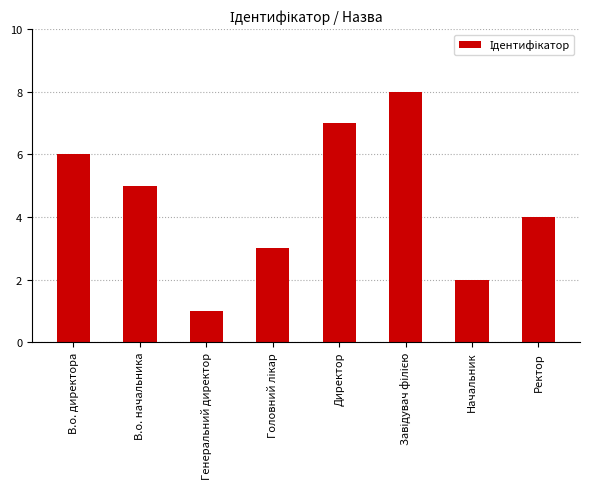

Is it true that the value at Директор is 7?

True